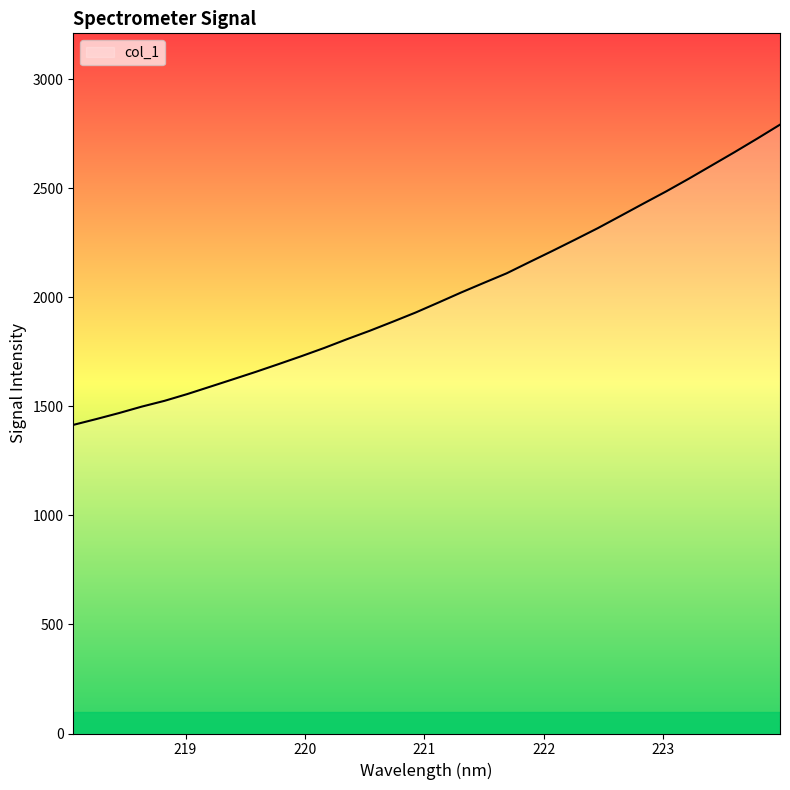

True or false: the data has more than 0 interior local peaks.

False